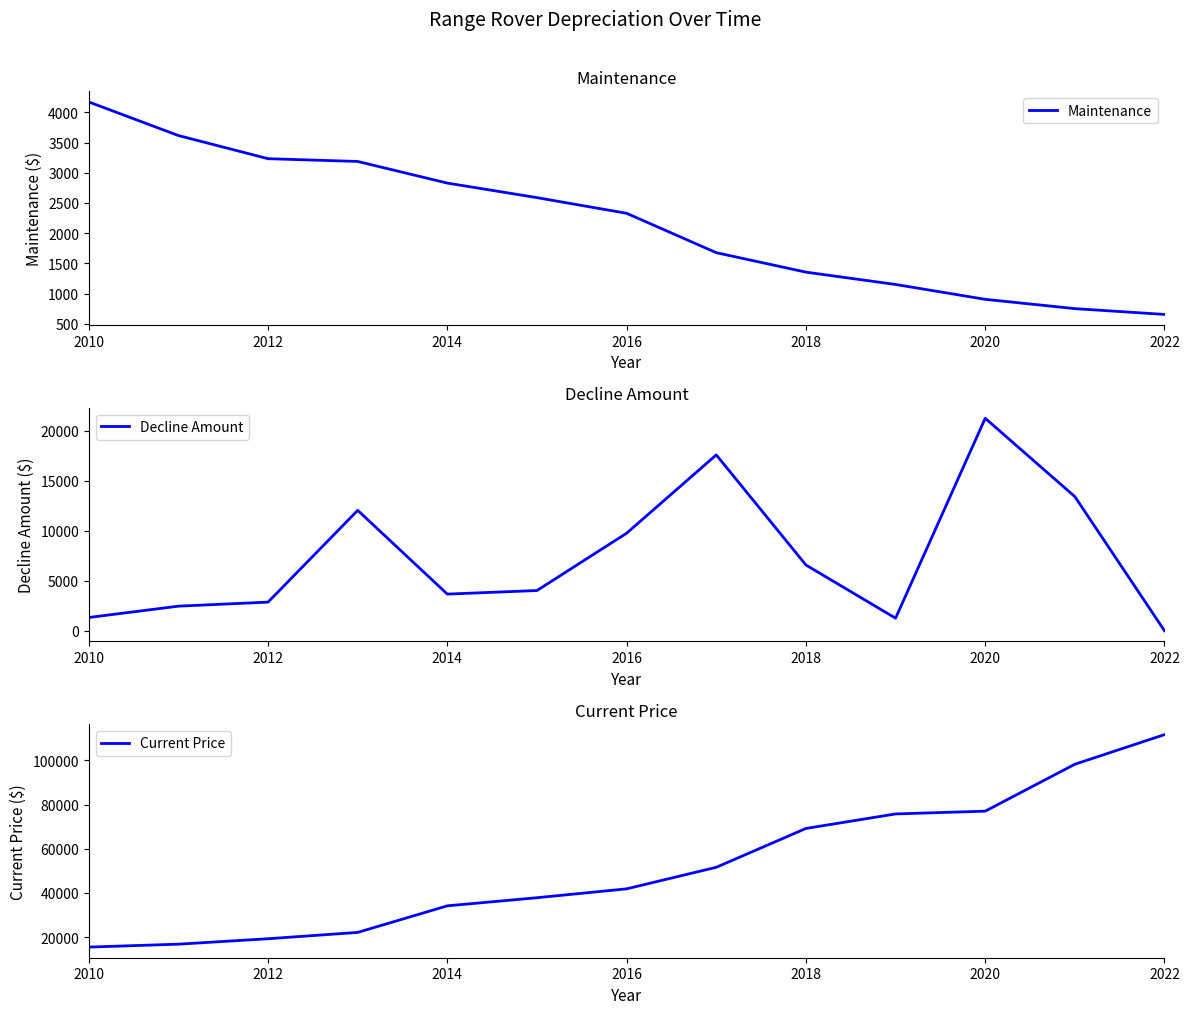

What is the label of the 6th point from the left?

2020